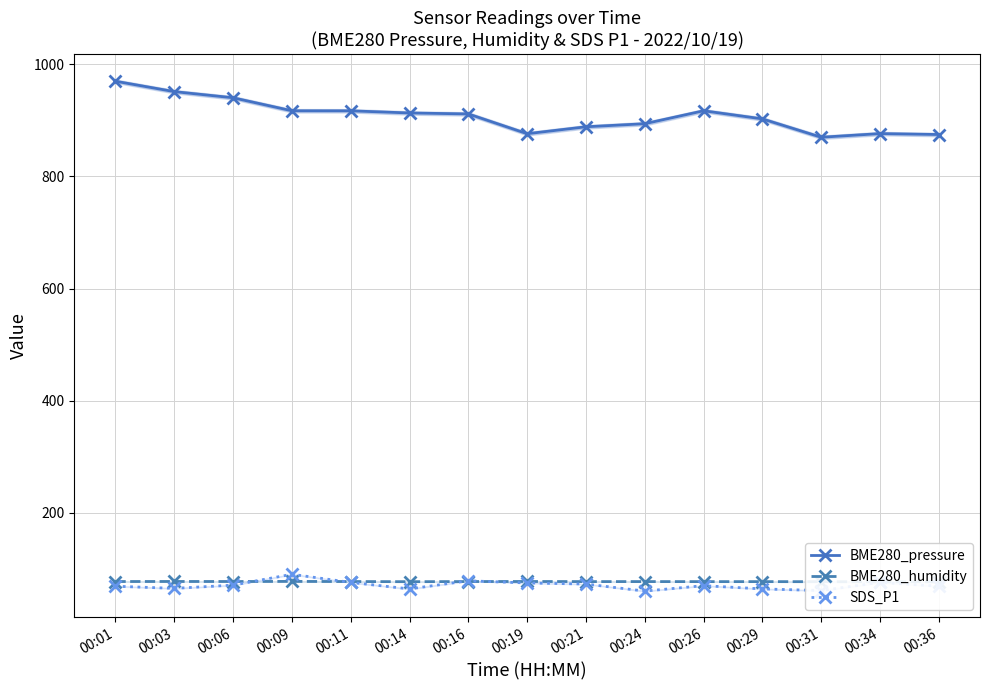

What is the sum of all BME280_humidity values?

1154.1